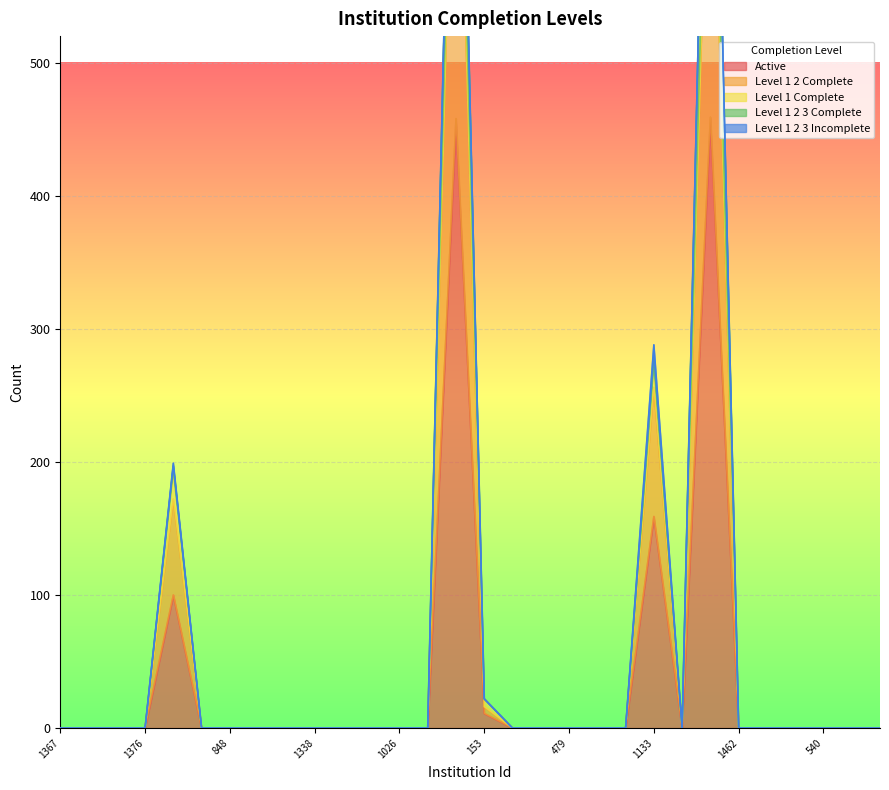

How many positive values does the Active series have?

5